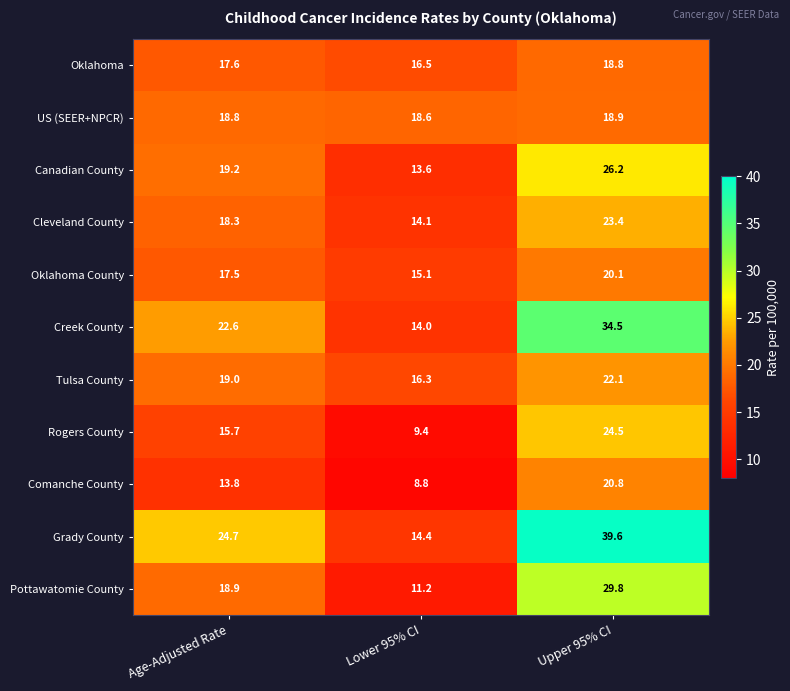

Count the number of categories in the chart.

3